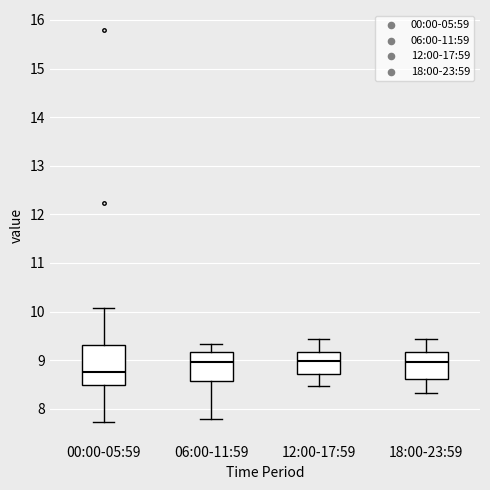

Reading left to right, read every box against the y-axis: the position of its median line, the range the box covers, and the ends of its whiskers. The values are not printed on the chart, so give them approximately, as read against the axis.

00:00-05:59: median 8.8, box 8.5 to 9.3, whiskers 7.7 to 10.1
06:00-11:59: median 9.0, box 8.6 to 9.2, whiskers 7.8 to 9.3
12:00-17:59: median 9.0, box 8.7 to 9.2, whiskers 8.5 to 9.4
18:00-23:59: median 9.0, box 8.6 to 9.2, whiskers 8.3 to 9.4